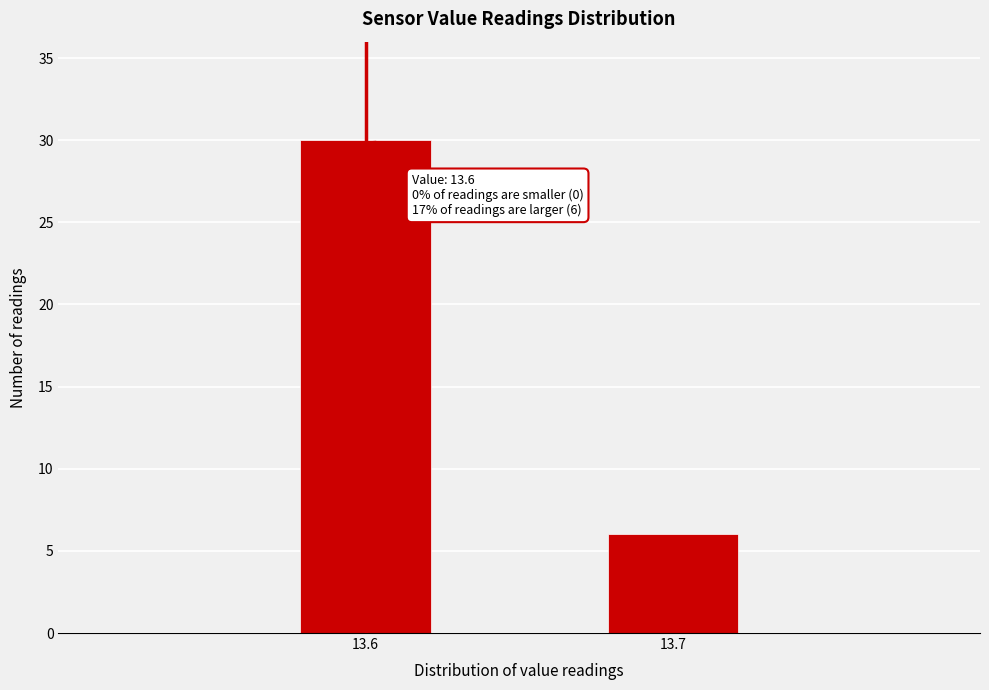

Reading right to left, extract all data points from this chart.

13.7=6	13.6=30